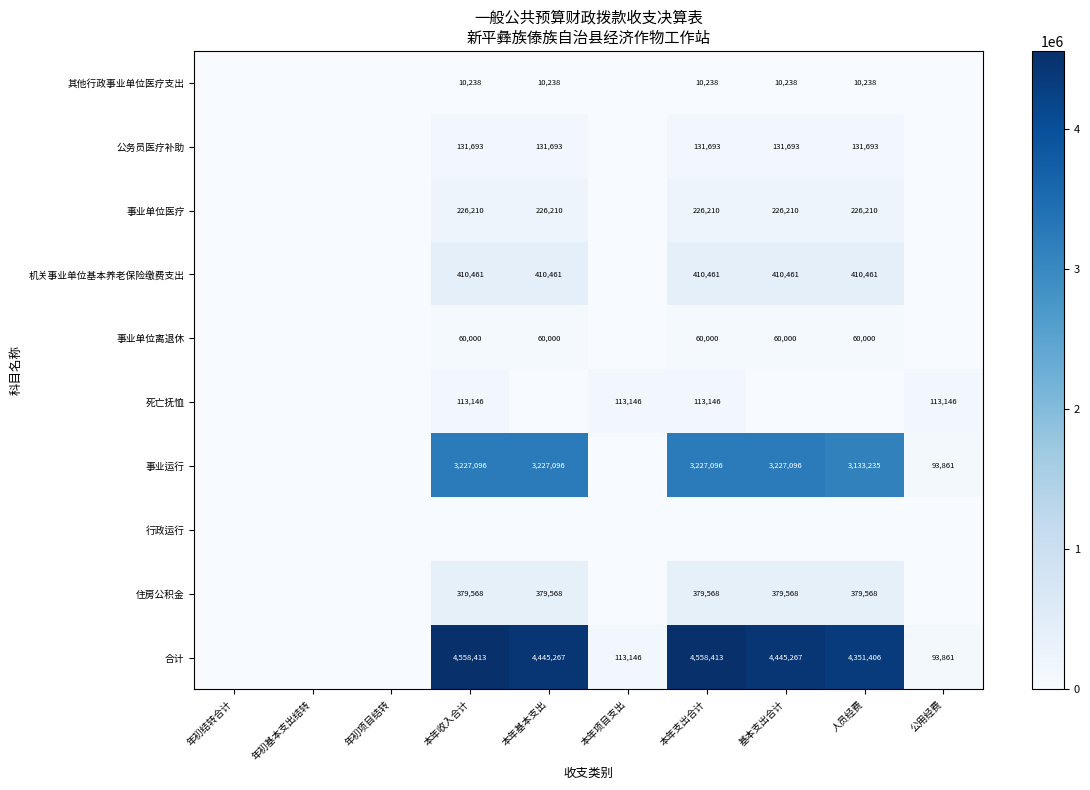

What is the difference between the 合计 values at 公用经费 and 本年项目支出?

19285